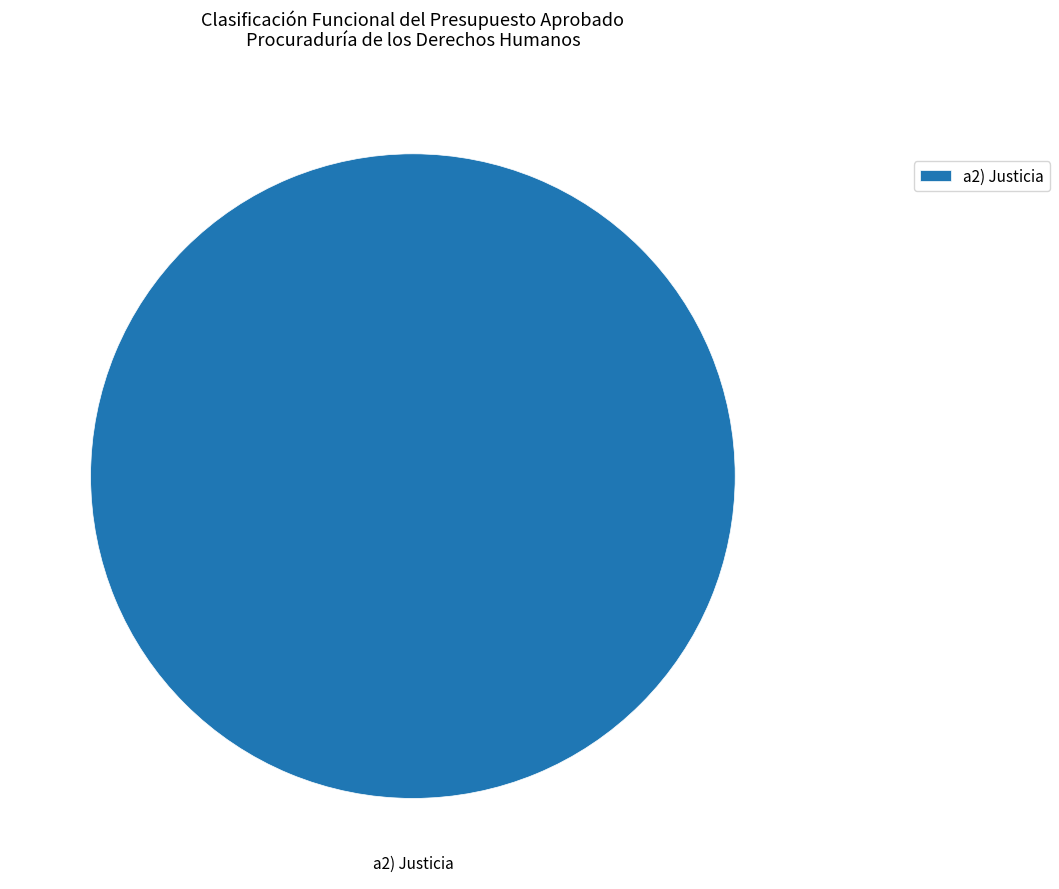

Rank the categories by value from highest to lowest.

a2) Justicia